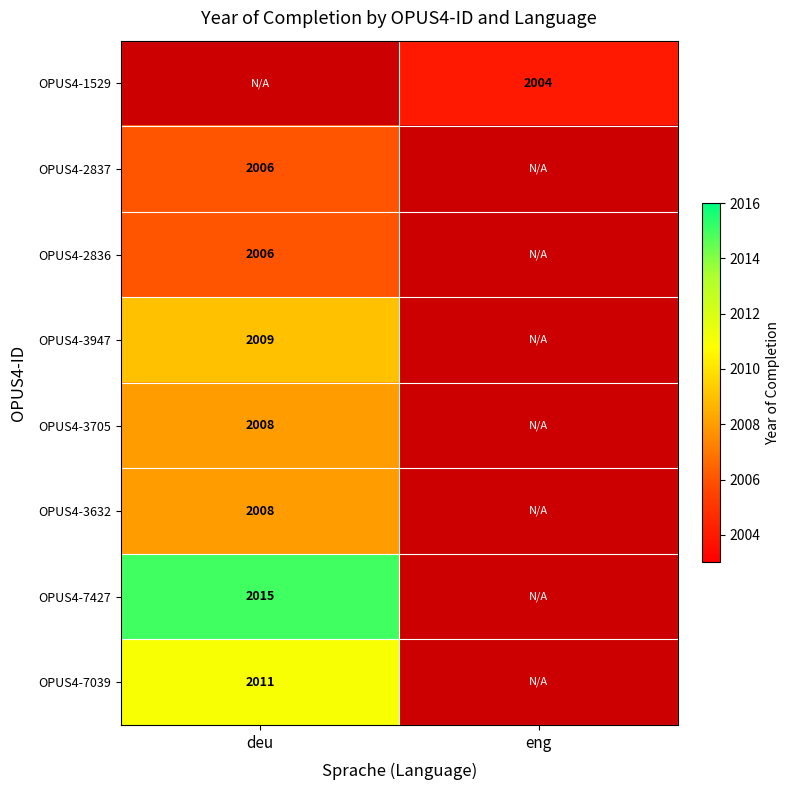

What is the maximum value shown in the chart?

2015